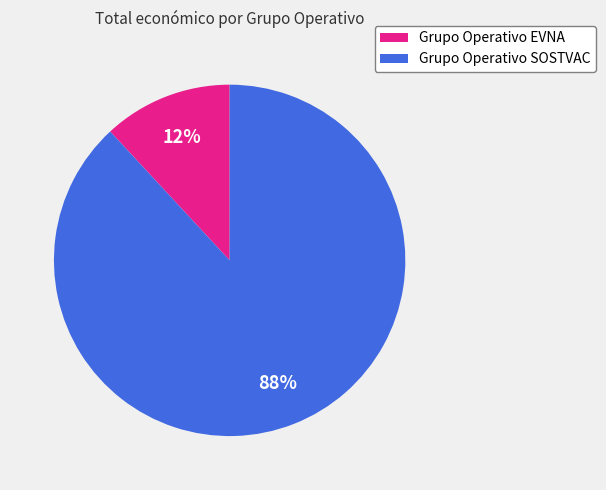

To the nearest percent, what is the difference between the largest and smallest slice percentages?

76%